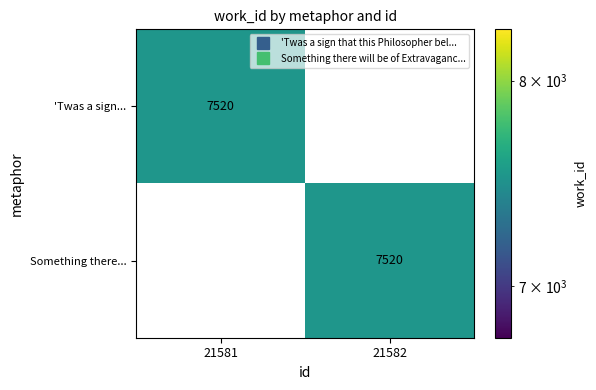

True or false: 'Twas a sign... has a value of 2871 at 21581.

False